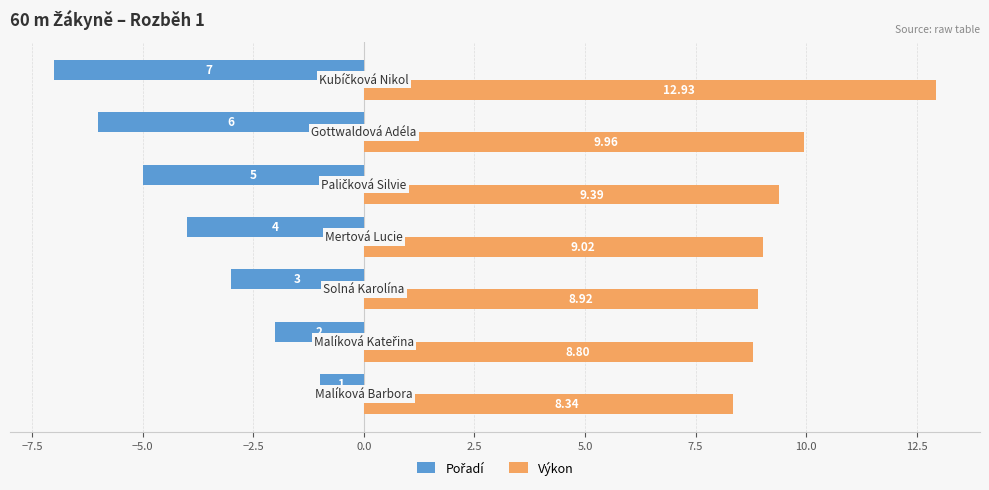

Which series has the largest total across all categories?

Výkon